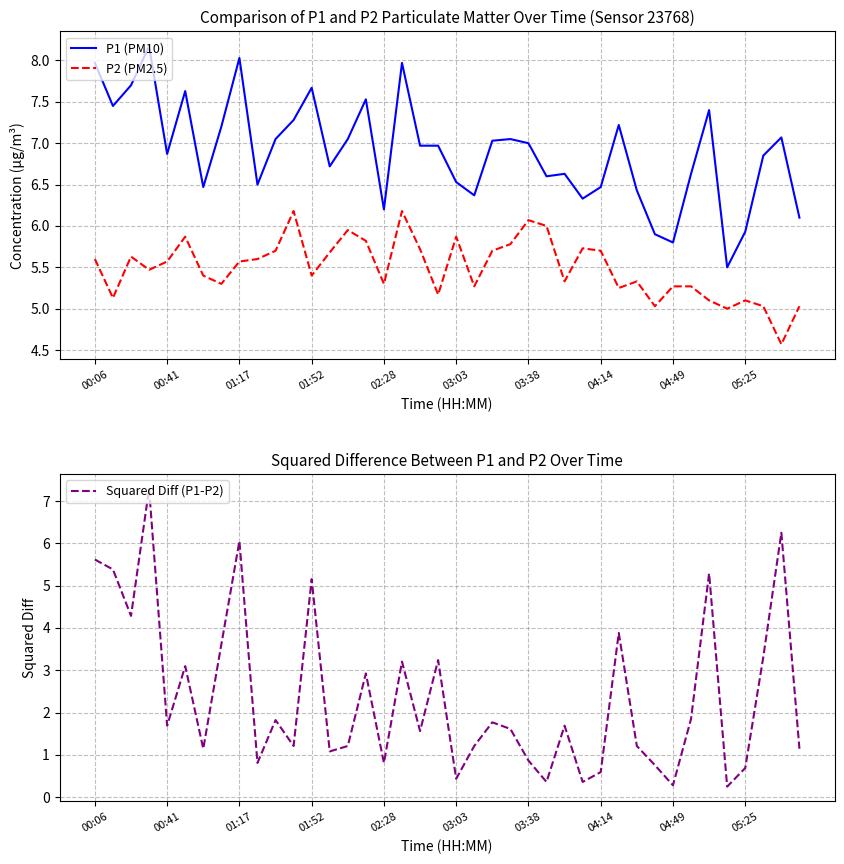

Is this an area chart (filled region under the line)?

No